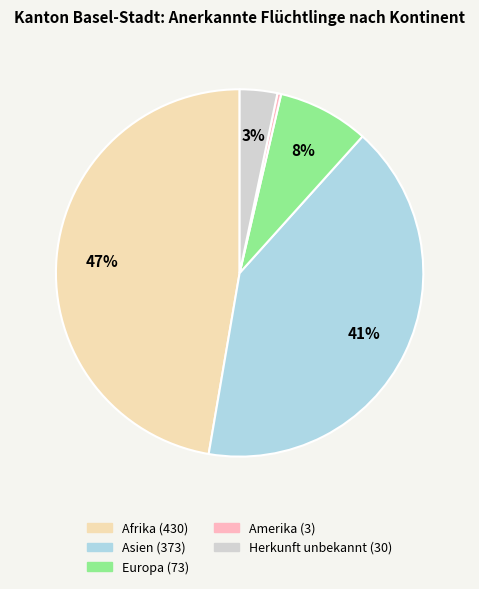

To the nearest percent, what is the average slice percentage?

20%